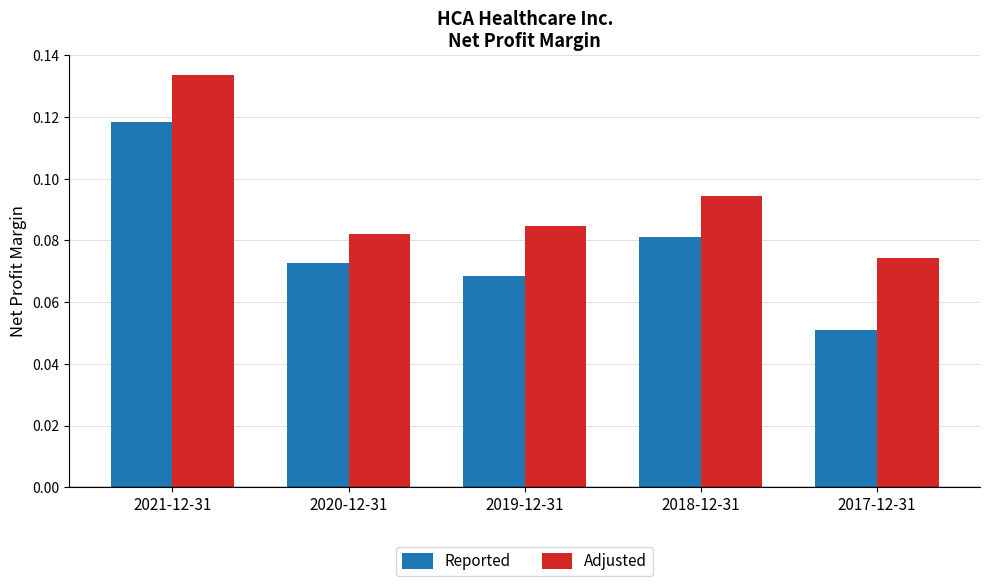

What position from the left is 2020-12-31?

2